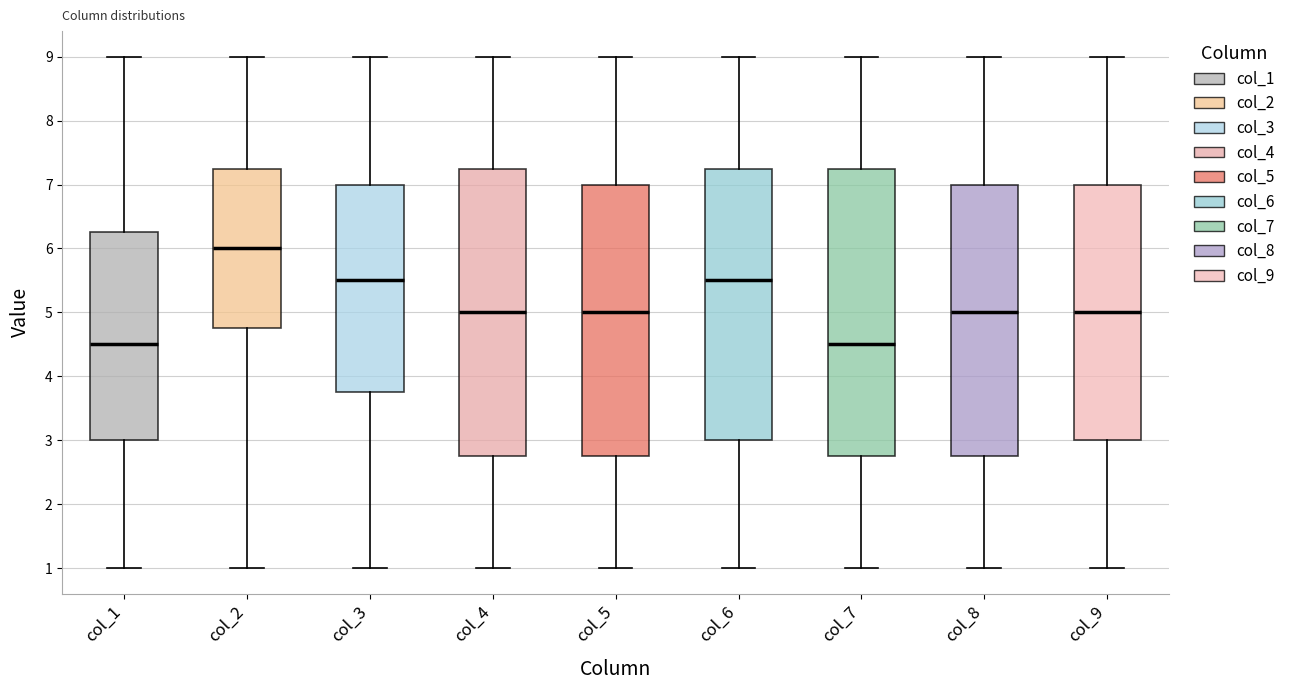

Reading left to right, read every box against the y-axis: the position of its median line, the range the box covers, and the ends of its whiskers. The values are not printed on the chart, so give them approximately, as read against the axis.

col_1: median 4.5, box 3.0 to 6.3, whiskers 1.0 to 9.0
col_2: median 6.0, box 4.8 to 7.3, whiskers 1.0 to 9.0
col_3: median 5.5, box 3.8 to 7.0, whiskers 1.0 to 9.0
col_4: median 5.0, box 2.8 to 7.3, whiskers 1.0 to 9.0
col_5: median 5.0, box 2.8 to 7.0, whiskers 1.0 to 9.0
col_6: median 5.5, box 3.0 to 7.3, whiskers 1.0 to 9.0
col_7: median 4.5, box 2.8 to 7.3, whiskers 1.0 to 9.0
col_8: median 5.0, box 2.8 to 7.0, whiskers 1.0 to 9.0
col_9: median 5.0, box 3.0 to 7.0, whiskers 1.0 to 9.0